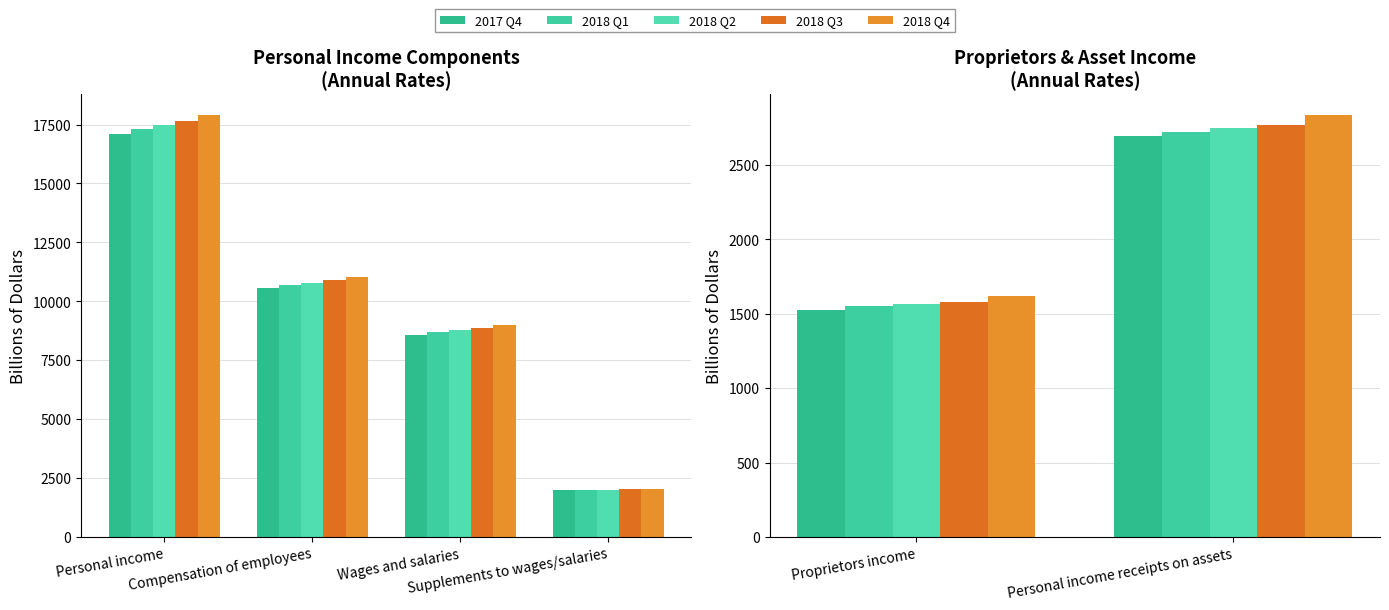

What is the value of the 2018 Q2 bar at the 2nd from the left?

2747.8